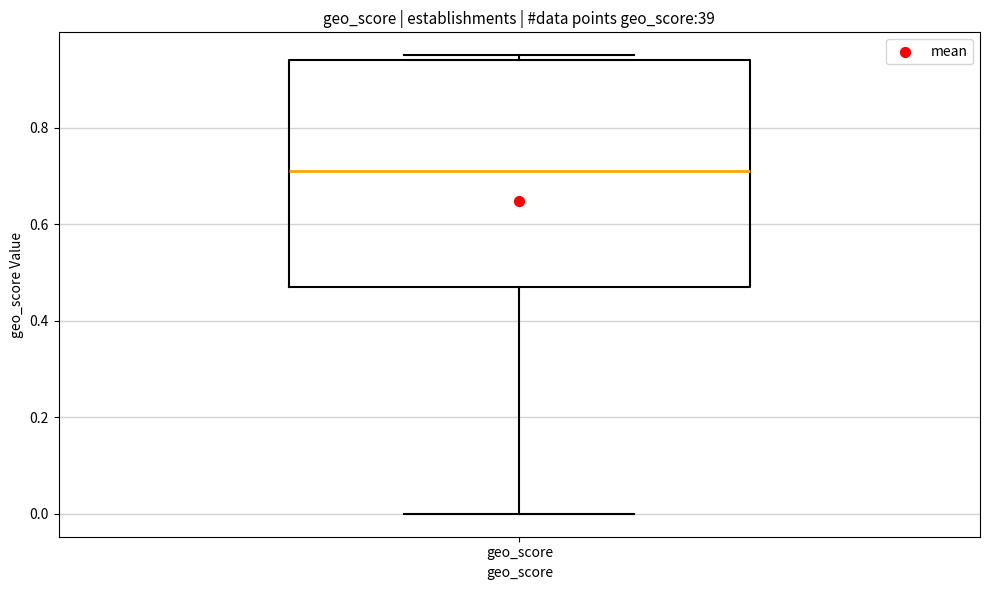

Where is the upper edge of the box for geo_score on the y-axis? The values are not printed on the chart, so give them approximately, as read against the axis.

0.94